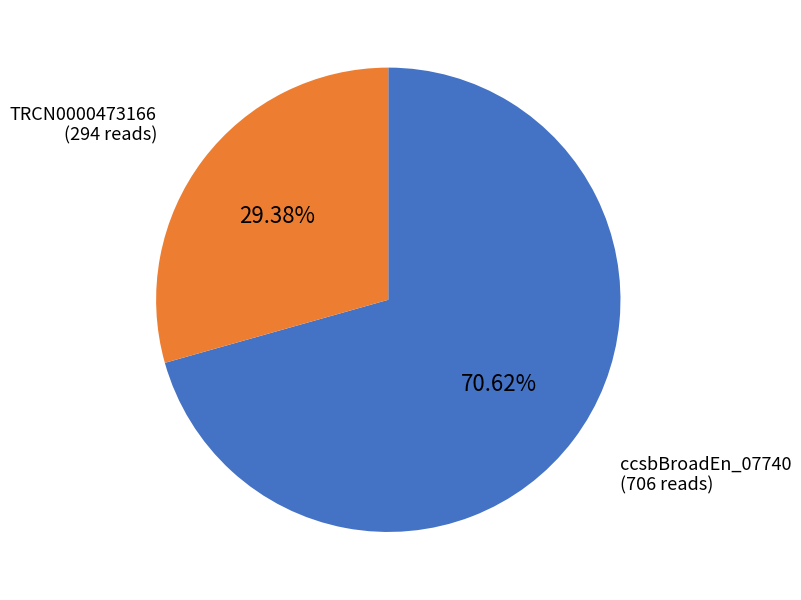

How many slices are in this pie chart?

2